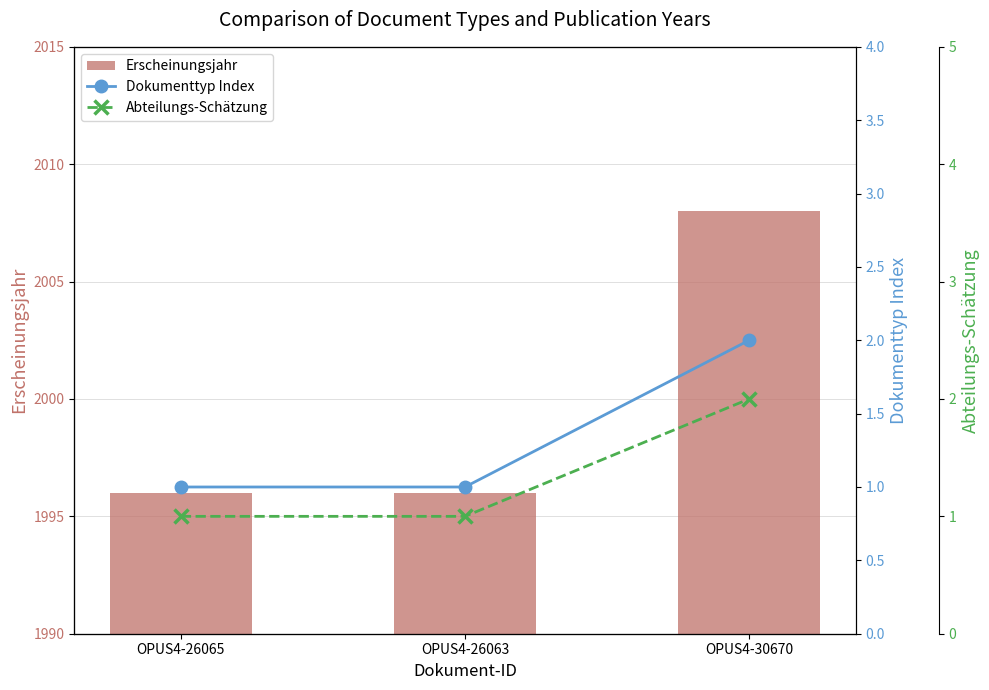

What are all the series names shown in the legend?

Erscheinungsjahr, Dokumenttyp Index, Abteilungs-Schätzung